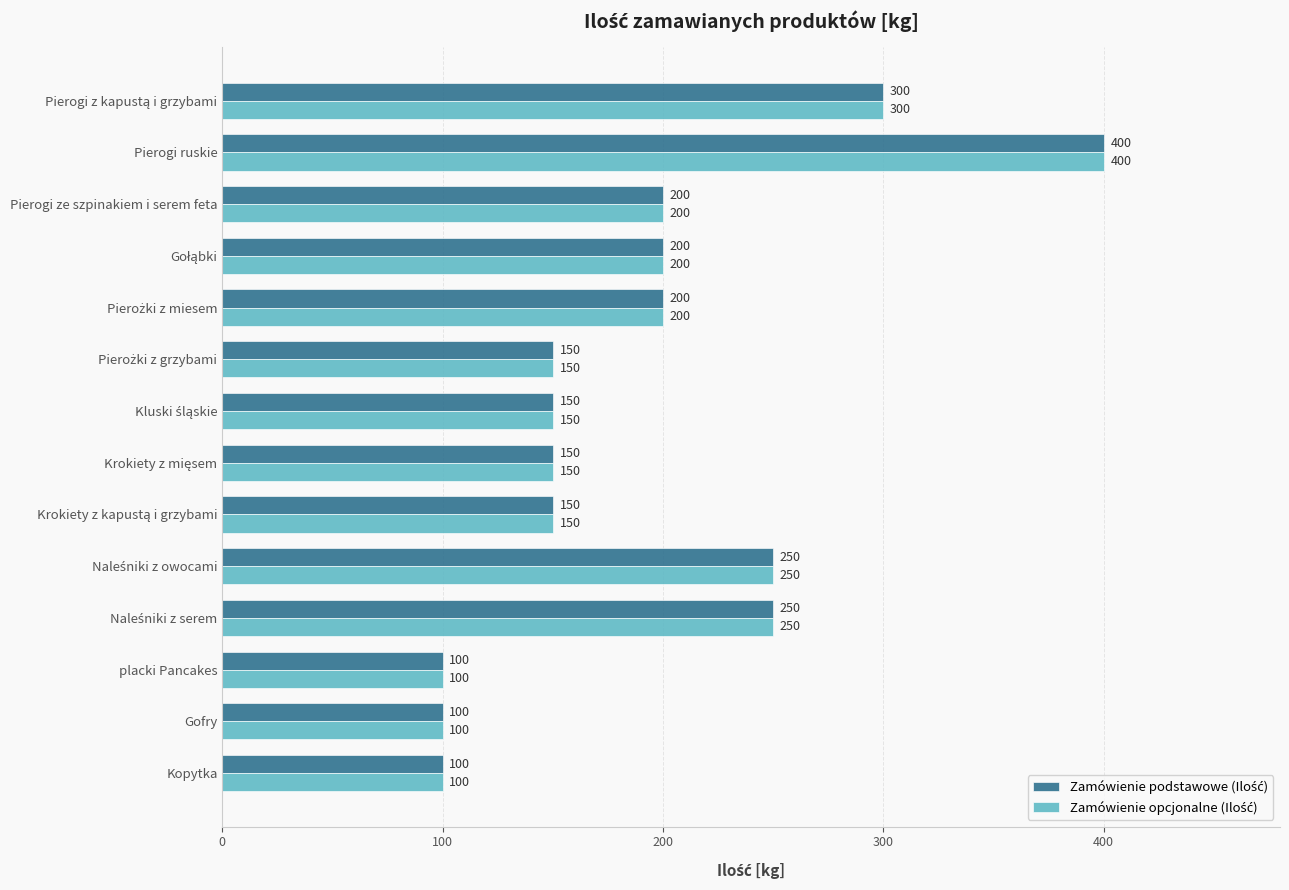

At how many categories does at least one series exceed 166?

7